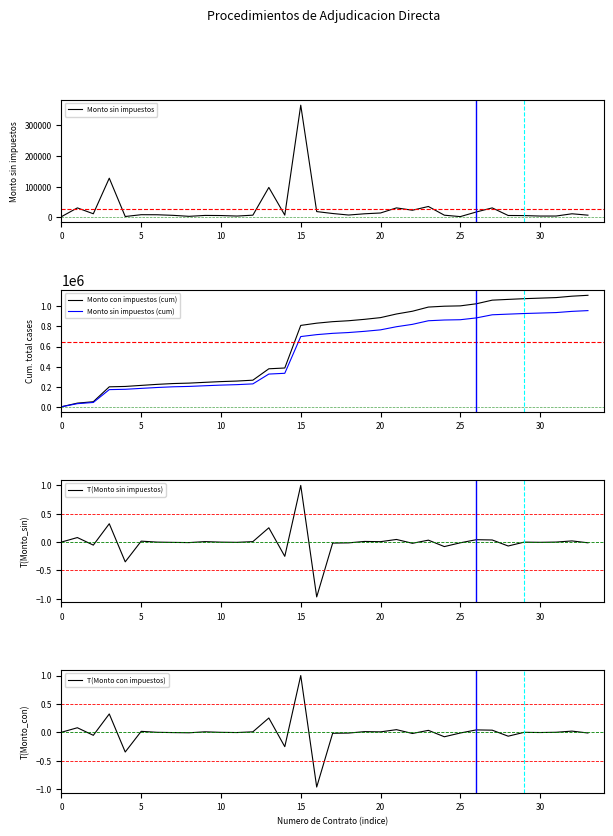

True or false: Monto con impuestos (cum) has more than 2 interior local peaks.

False